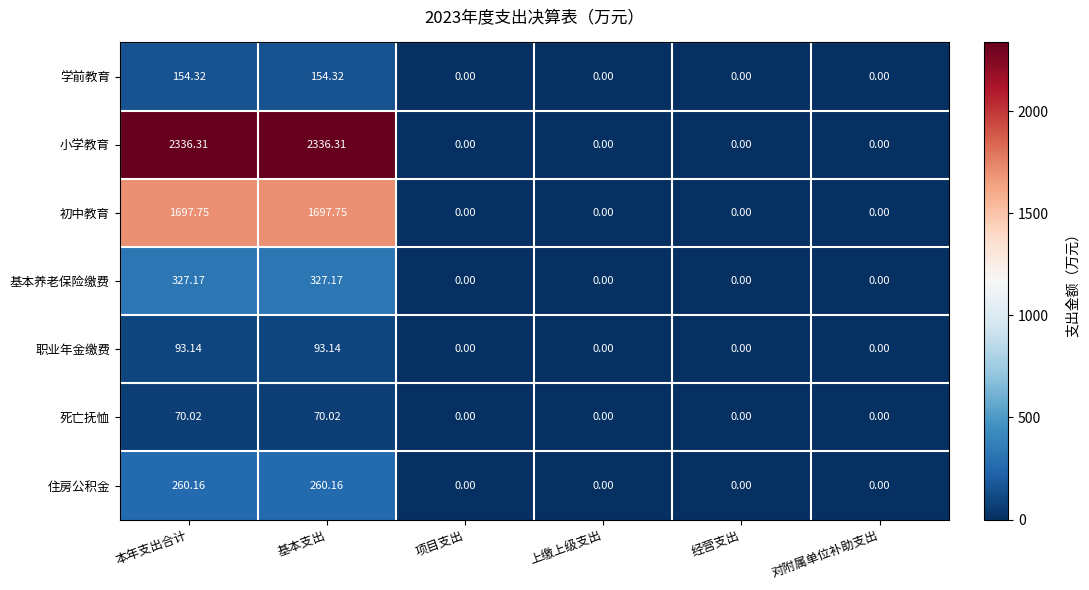

Which series has the largest total across all categories?

小学教育